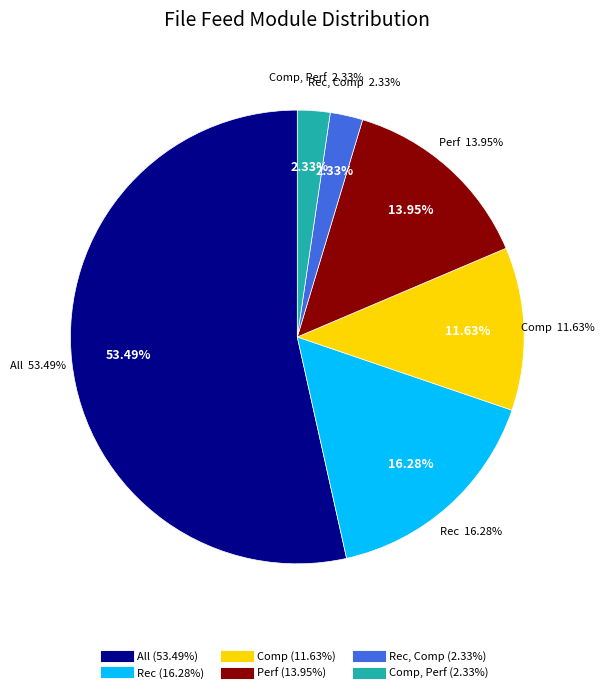

Is it true that Rec is 16% of the pie?

True